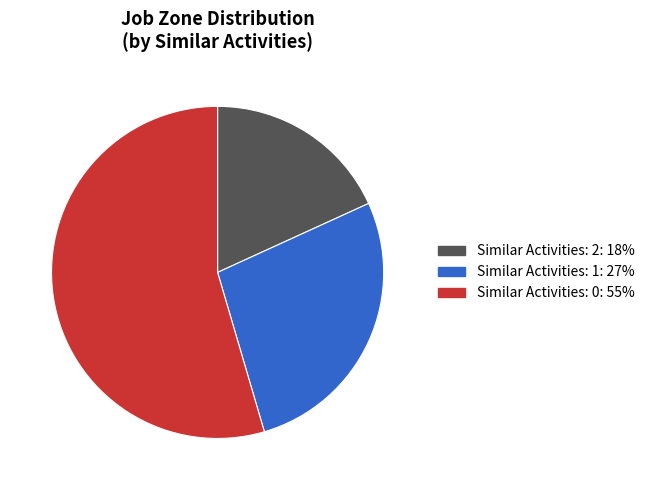

Does any single category account for the majority?

Yes